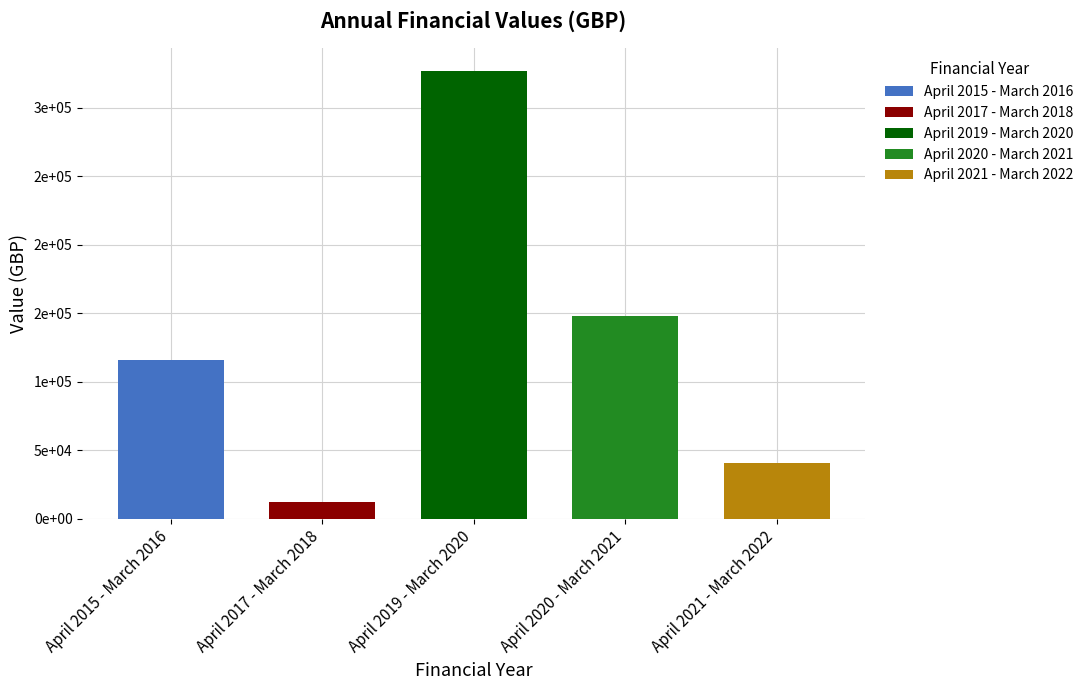

Rank the categories by value from highest to lowest.

April 2019 - March 2020, April 2020 - March 2021, April 2015 - March 2016, April 2021 - March 2022, April 2017 - March 2018